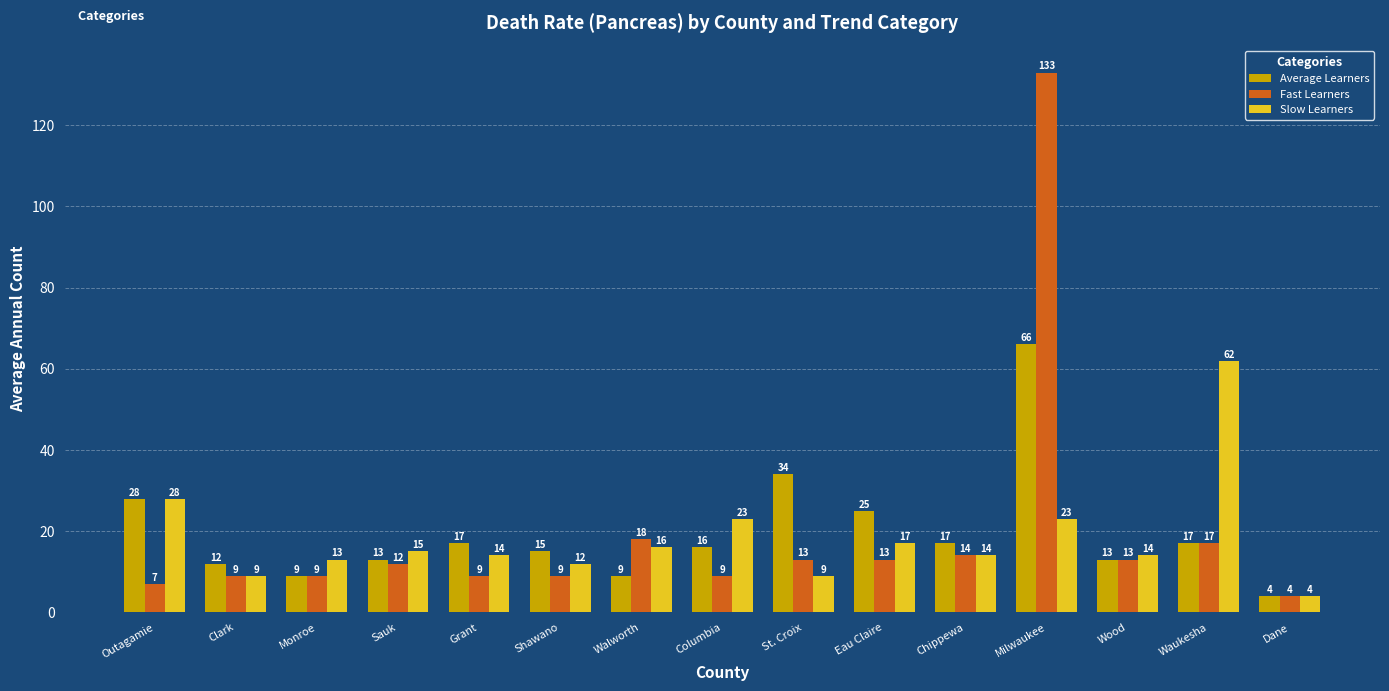

The Average Learners series shows 48 at Outagamie. True or false?

False